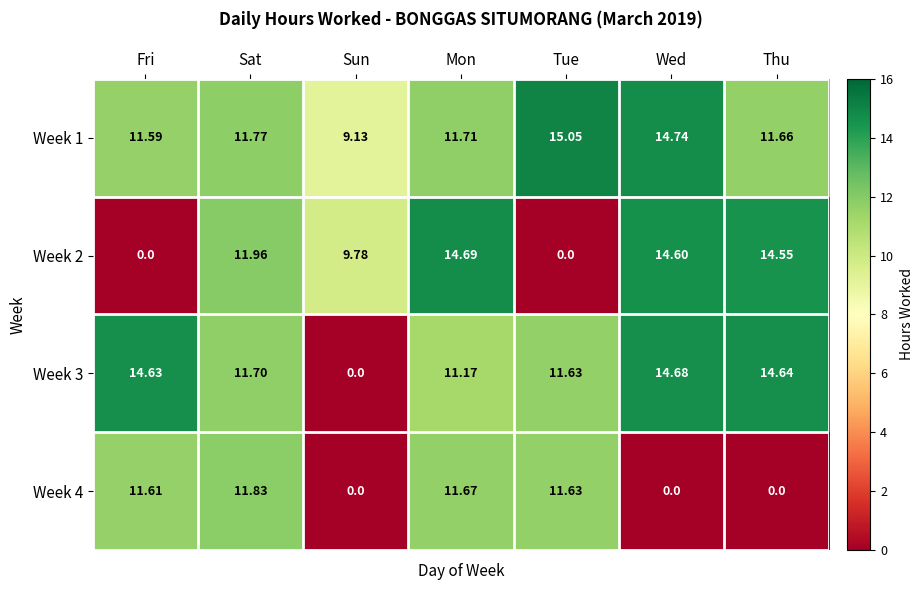

Rank the categories by Week 3 value from lowest to highest.

Sun, Mon, Tue, Sat, Fri, Thu, Wed